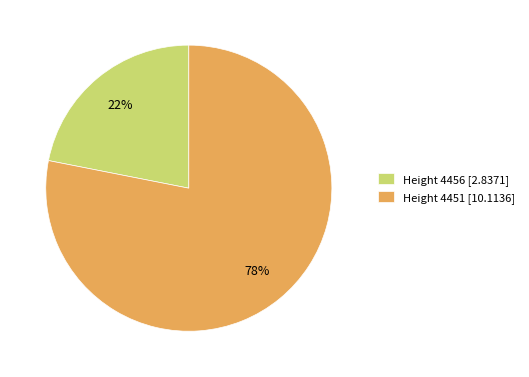

The Height 4451 [10.1136] slice represents 90% of the pie. True or false?

False